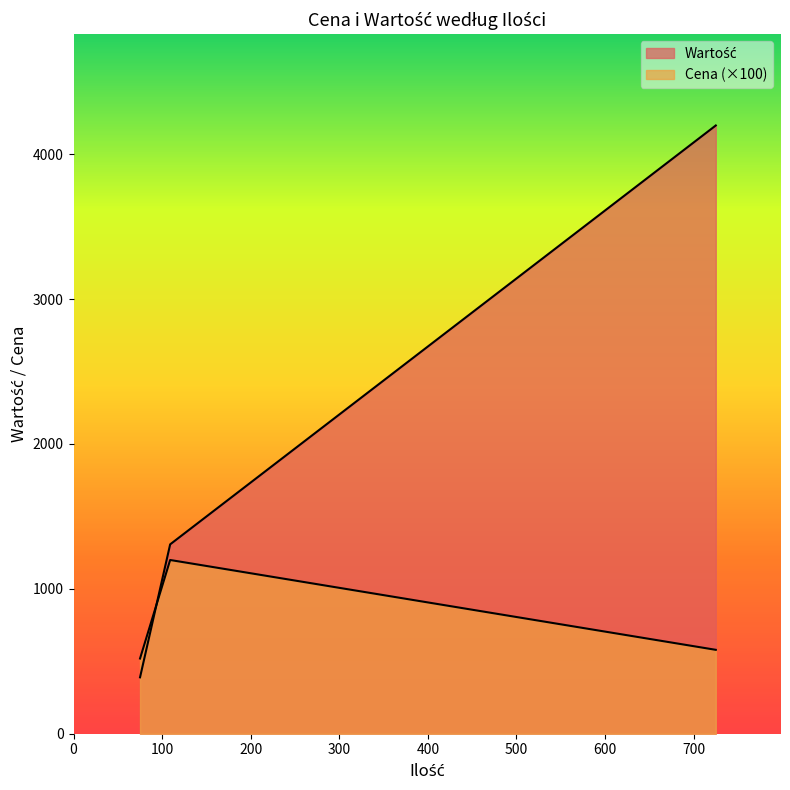

How many lines are shown in the chart?

2